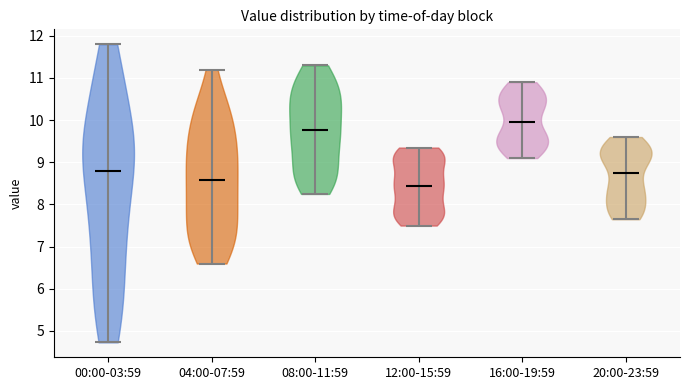

Reading left to right, read every violin against the y-axis: where its median line is, and the lowest and highest points it reaches. The values are not printed on the chart, so give them approximately, as read against the axis.

00:00-03:59: median line 8.8, lowest point 4.7, highest point 11.8
04:00-07:59: median line 8.6, lowest point 6.6, highest point 11.2
08:00-11:59: median line 9.8, lowest point 8.3, highest point 11.3
12:00-15:59: median line 8.5, lowest point 7.5, highest point 9.4
16:00-19:59: median line 10.0, lowest point 9.1, highest point 10.9
20:00-23:59: median line 8.8, lowest point 7.7, highest point 9.6